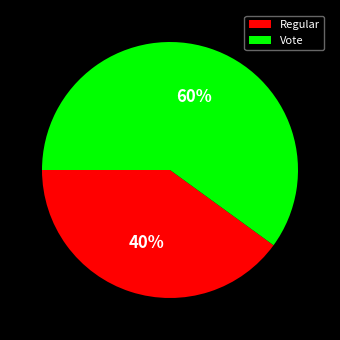

To the nearest percent, what percentage of the pie is Vote?

60%